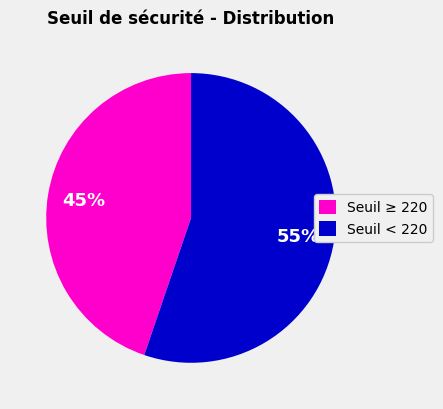

What is the ratio of the value at Seuil < 220 to the value at Seuil ≥ 220?

1.2